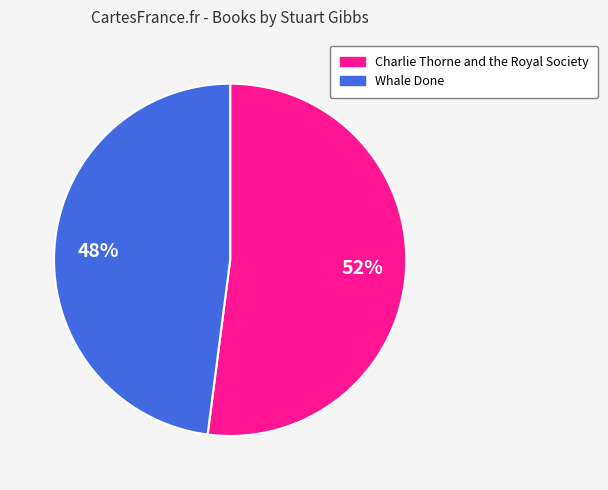

True or false: Charlie Thorne and the Royal Society accounts for 52% of the total.

True